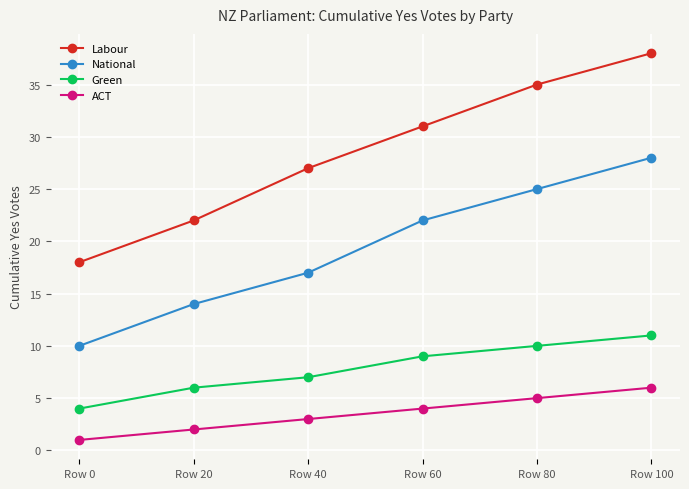

Read the ACT value at Row 80.

5